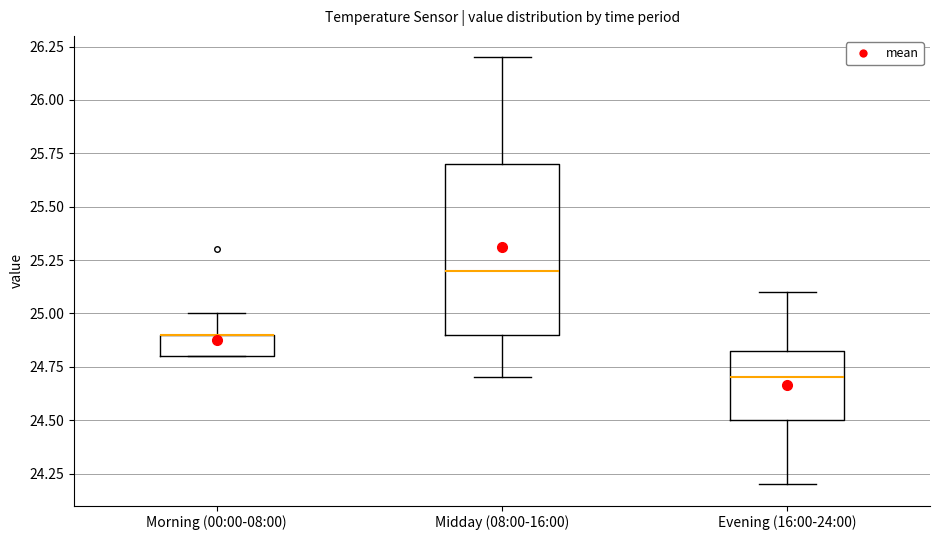

Where does the lower whisker of the box for Evening (16:00-24:00) end on the y-axis? The values are not printed on the chart, so give them approximately, as read against the axis.

24.20